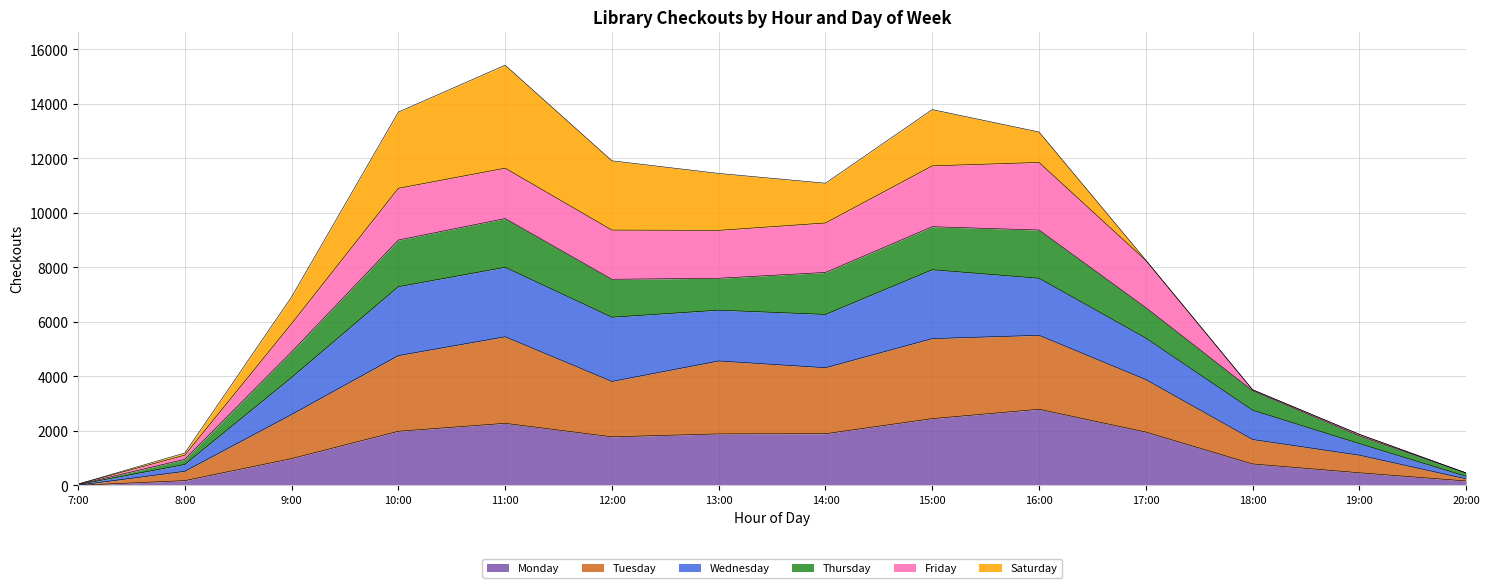

What is the smallest value displayed?

6